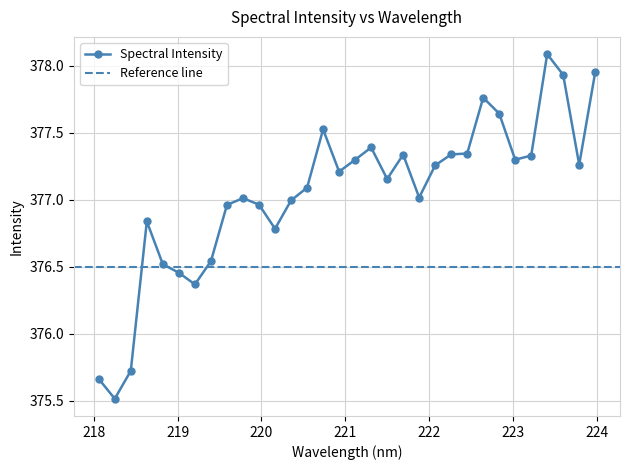

What position from the right is 219.589?

24